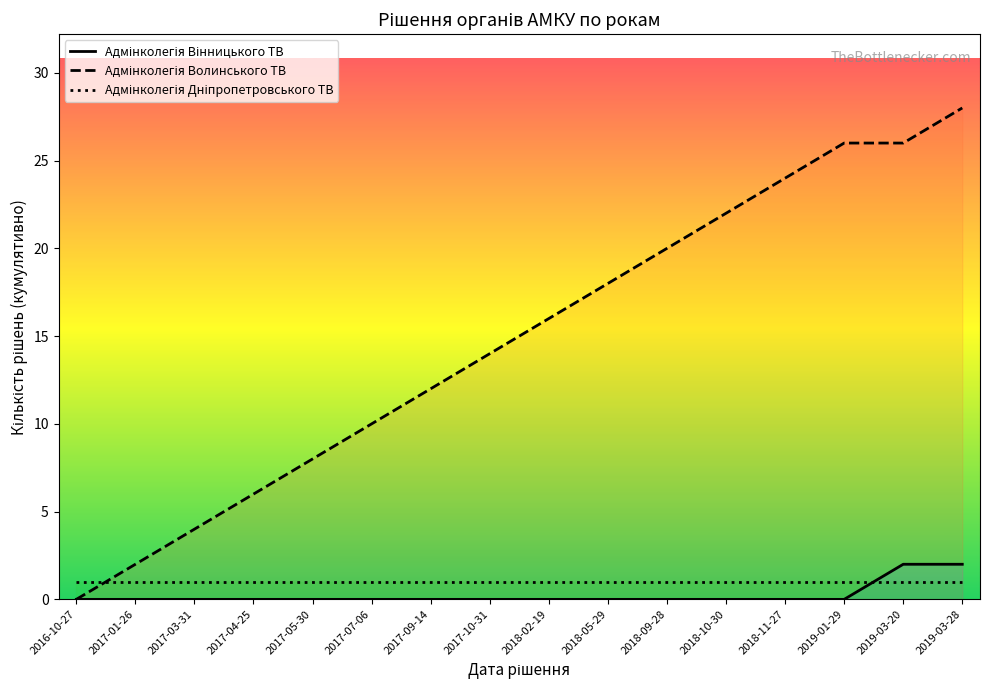

At which category is the sum across all series the highest?

2019-03-28